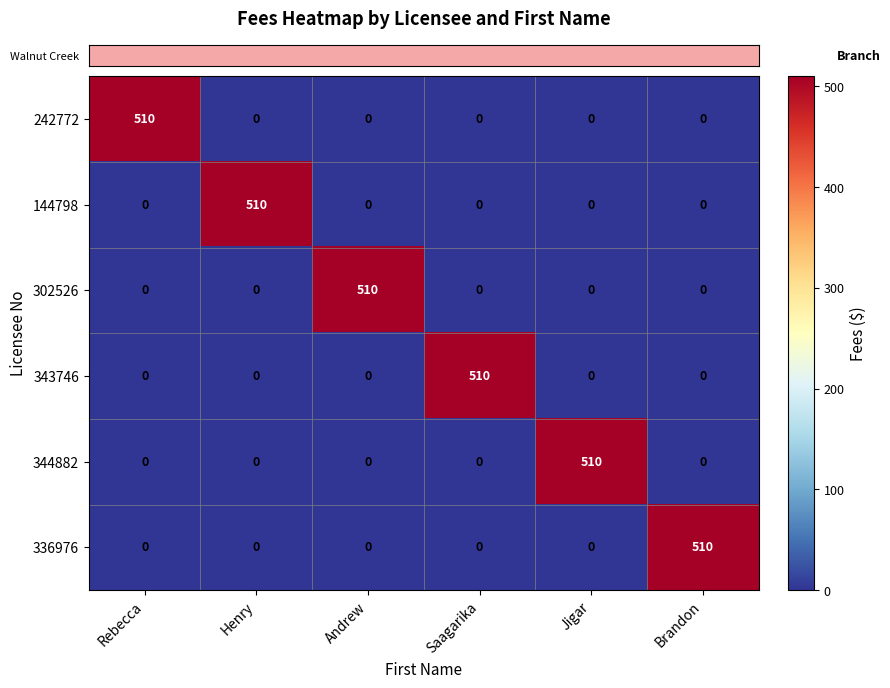

At which label does 242772 reach its peak?

Rebecca